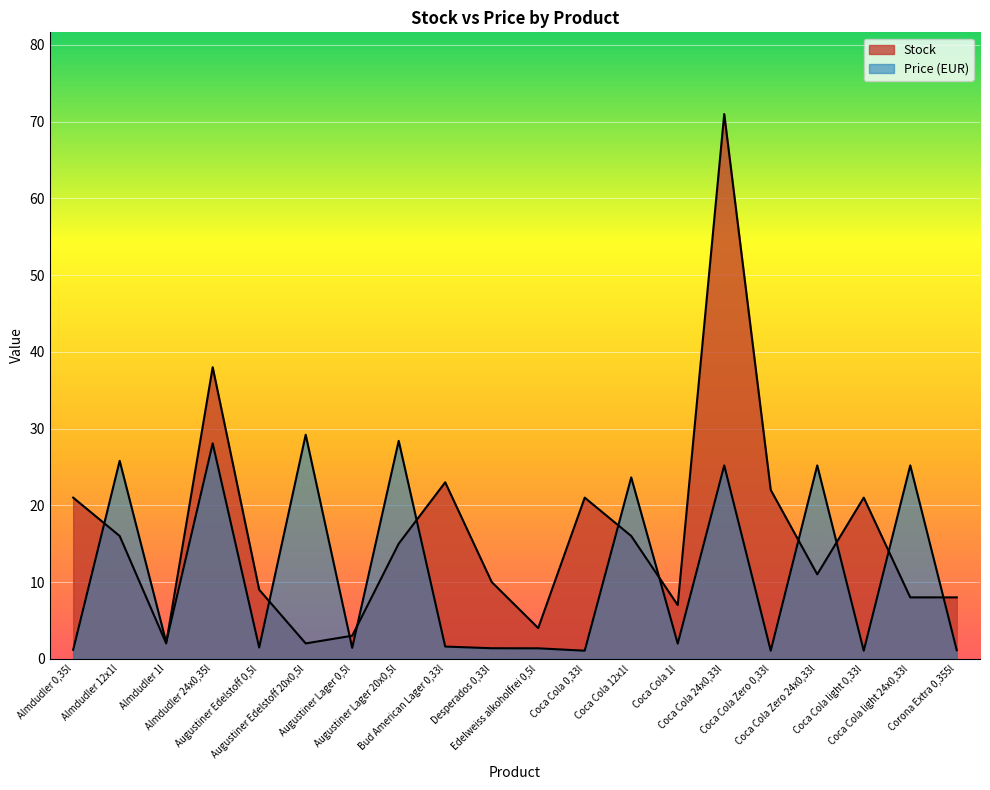

How many interior local peaks does the Stock series have?

5